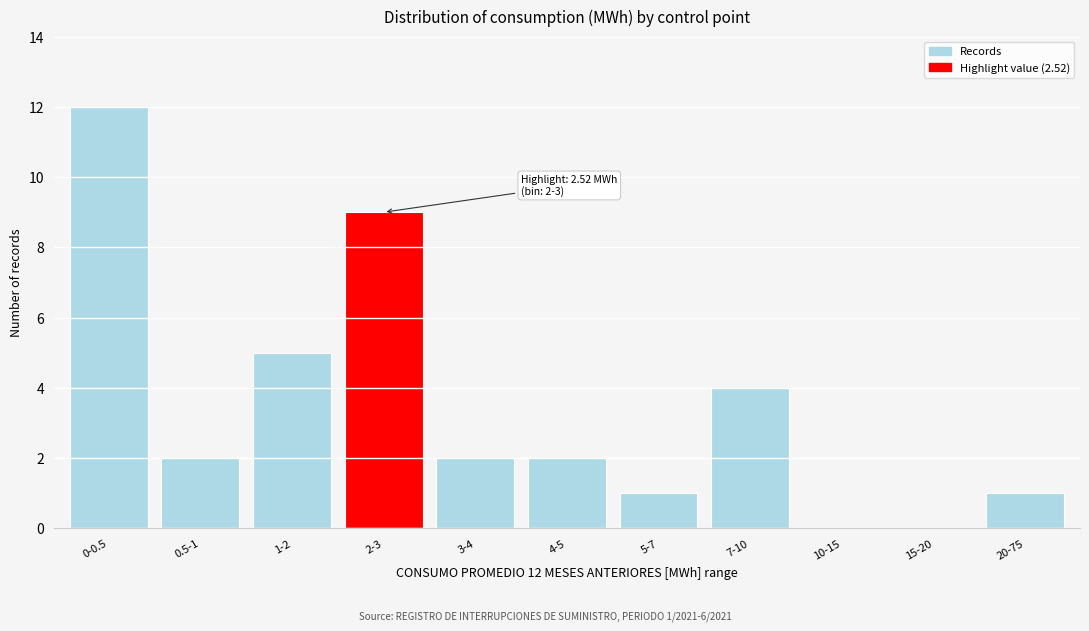

Reading left to right, what are all the values shown in this chart?

0-0.5=12	0.5-1=2	1-2=5	2-3=9	3-4=2	4-5=2	5-7=1	7-10=4	10-15=0	15-20=0	20-75=1